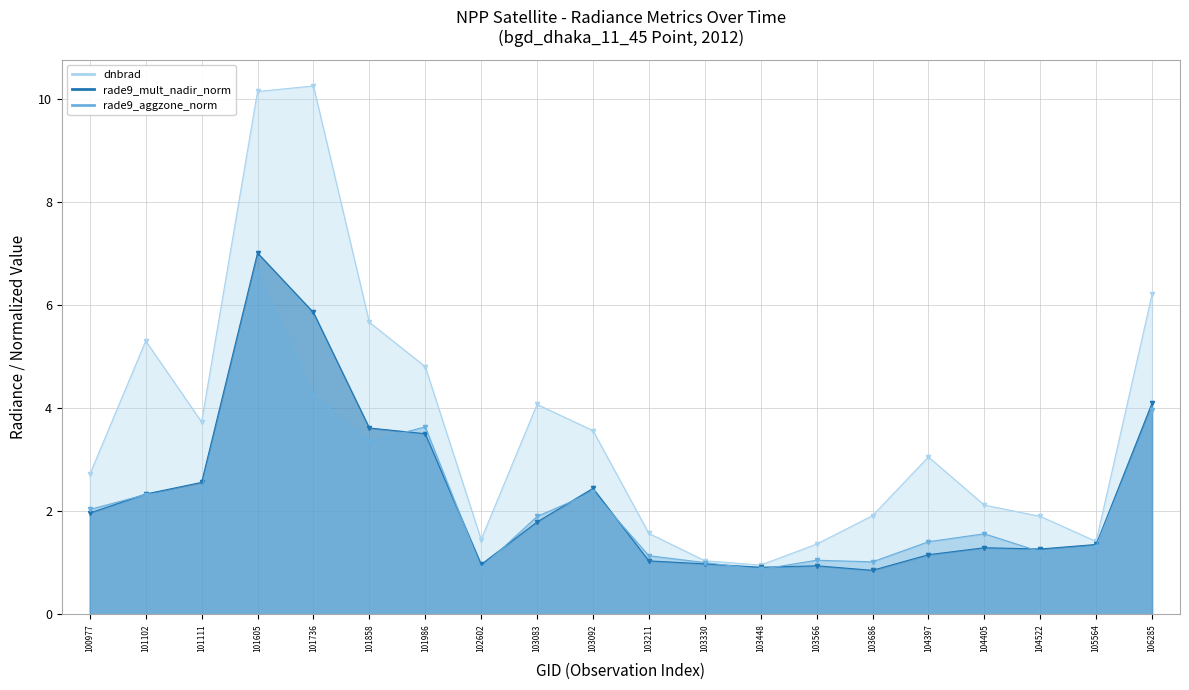

Which series has the widest spread of values?

dnbrad